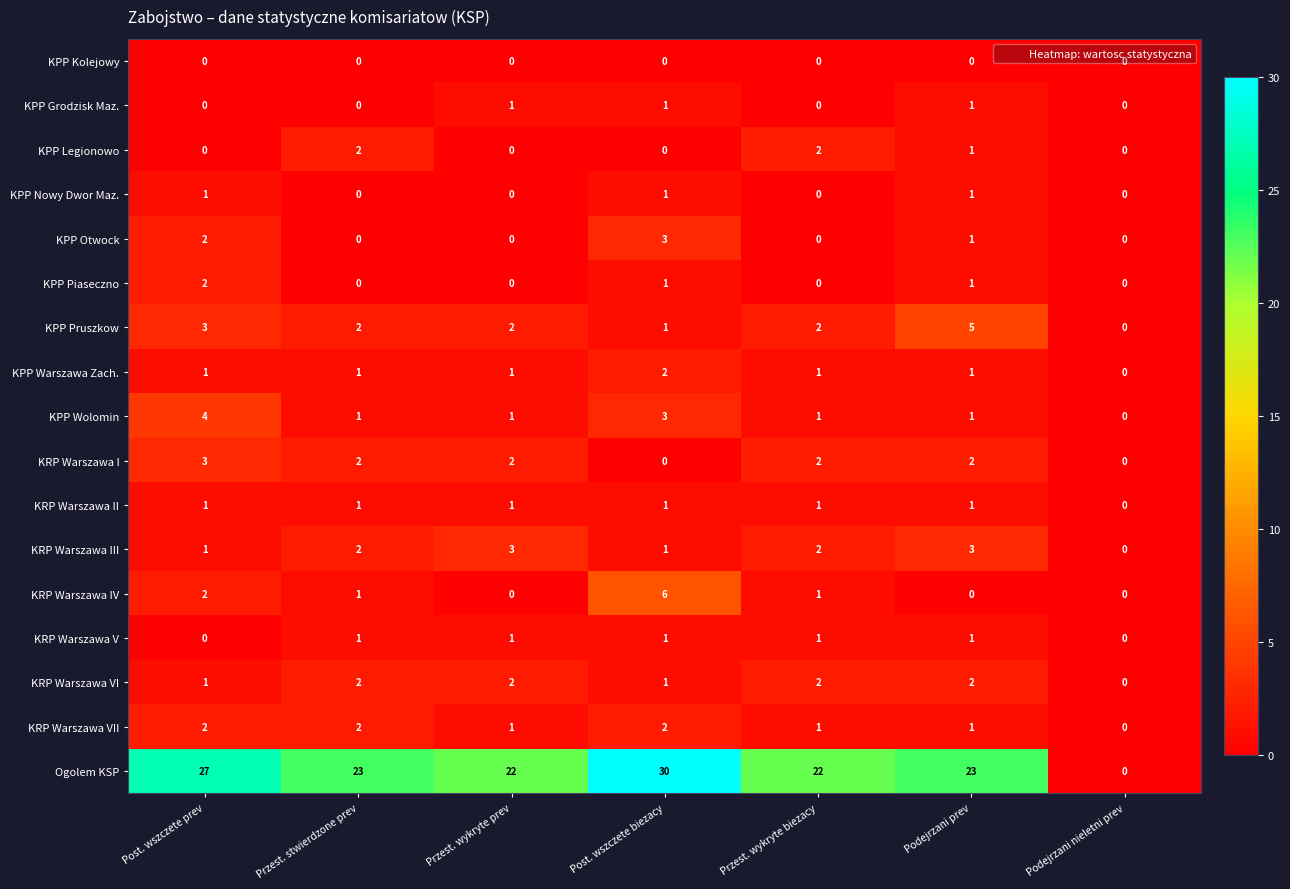

Which series has the largest total across all categories?

Ogolem KSP